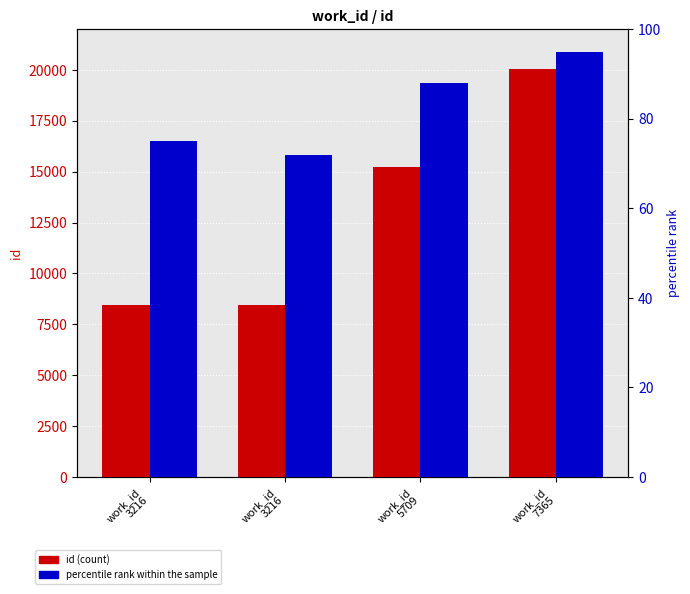

Reading left to right, list all the values displayed in this chart.

id (count): 8447	8449	15235	20061
percentile rank within the sample: 75	72	88	95